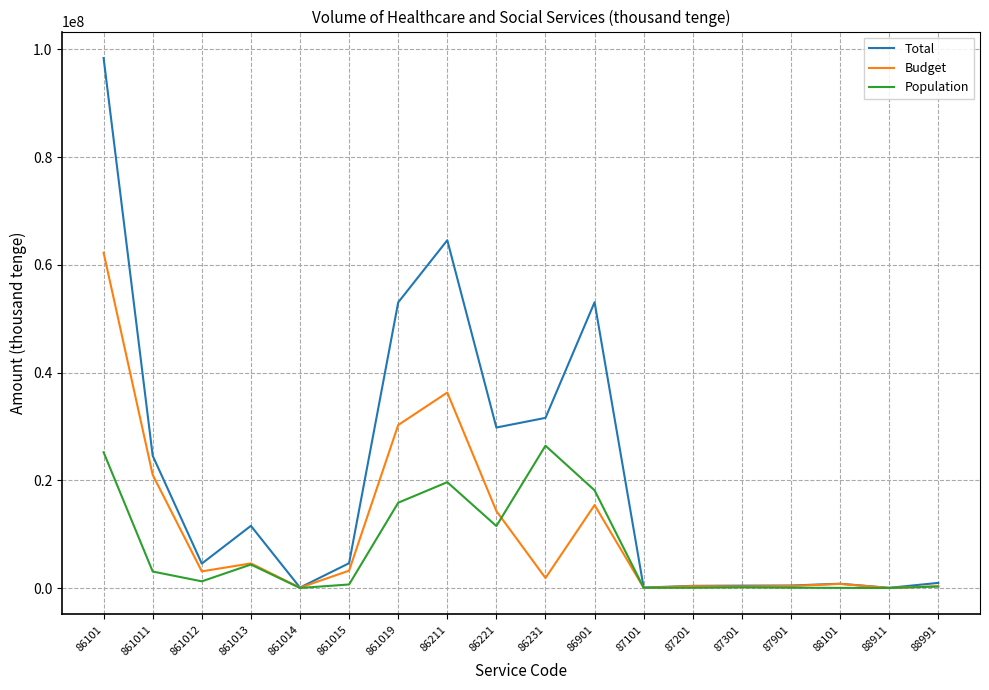

Which series has the widest spread of values?

Total